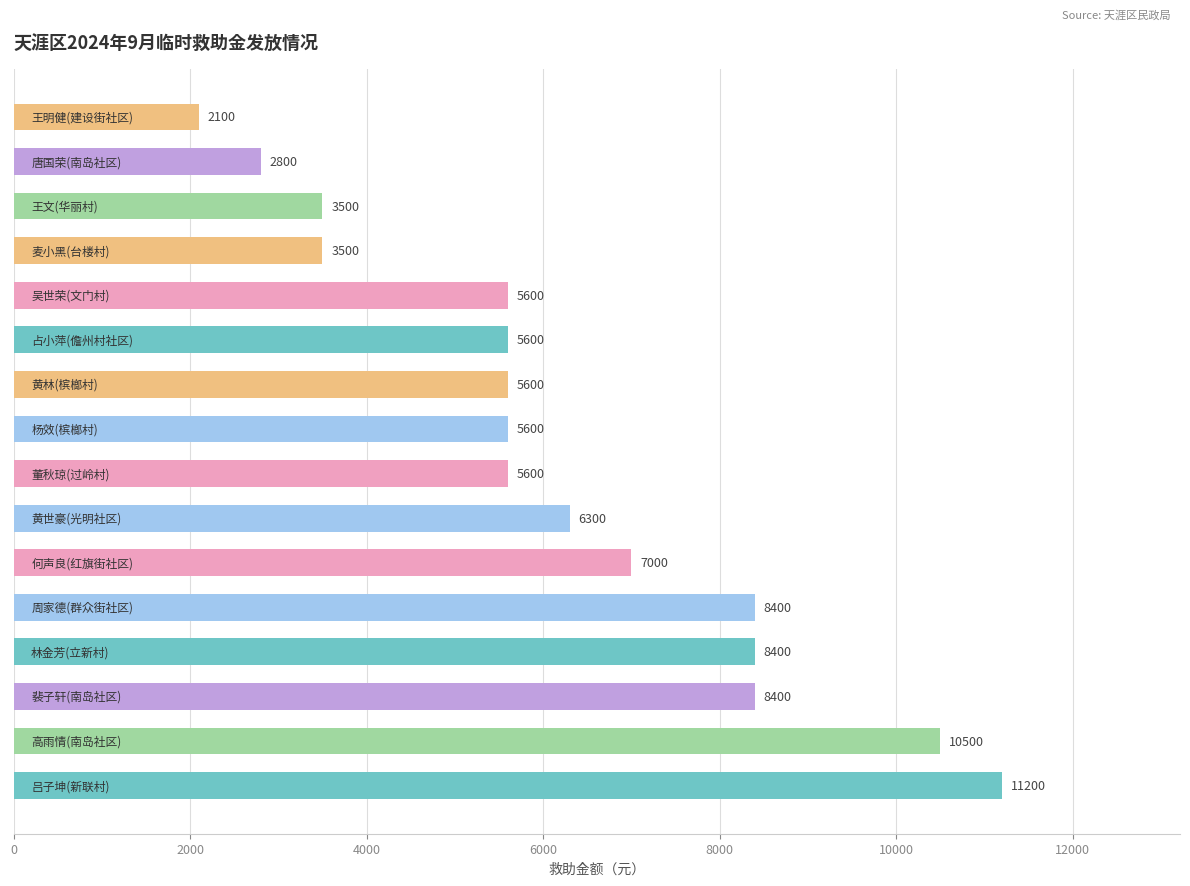

Reading bottom to top, list all the values displayed in this chart.

11200	10500	8400	8400	8400	7000	6300	5600	5600	5600	5600	5600	3500	3500	2800	2100